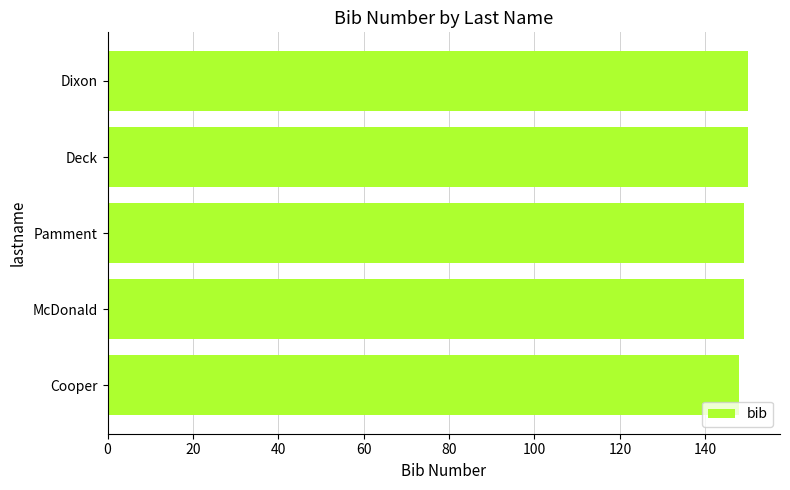

What is the minimum value shown in the chart?

148